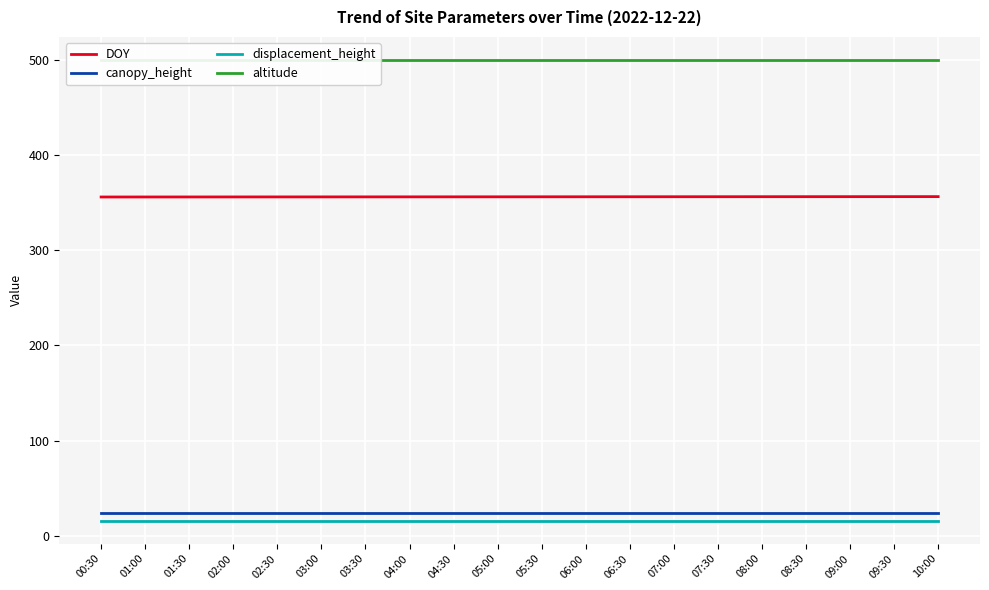

True or false: DOY has a value of 218.9 at 06:00.

False